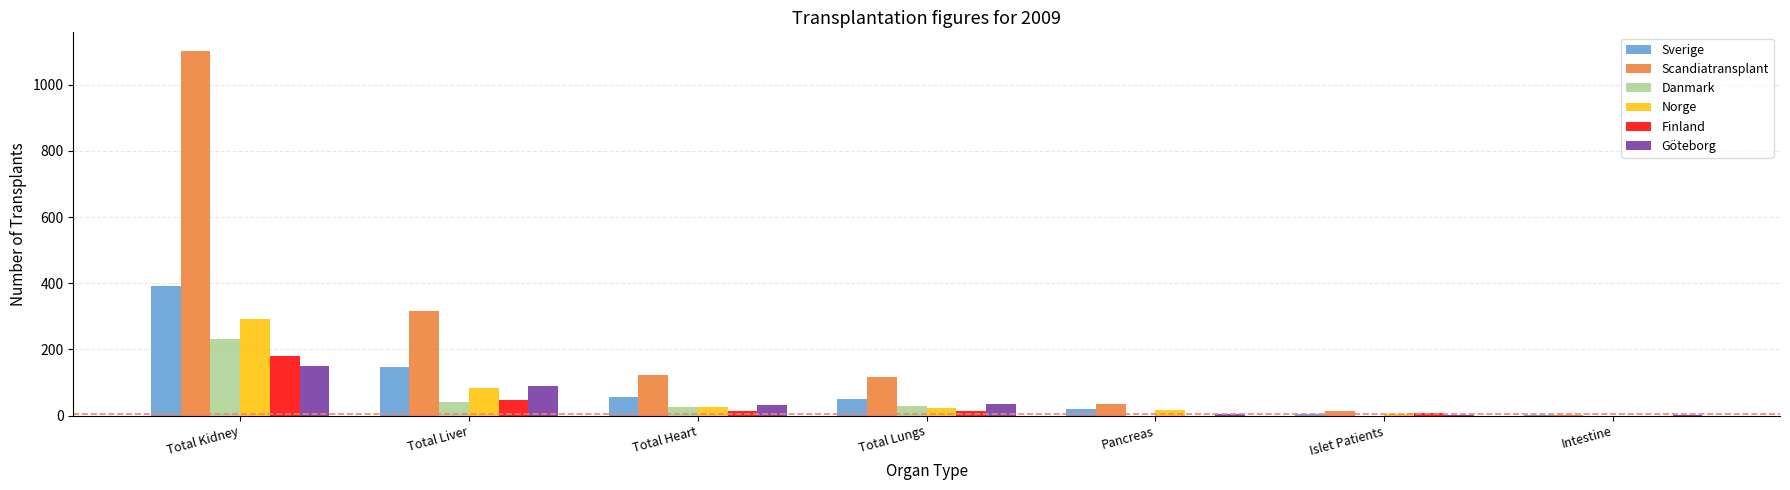

What is the total value across all series at Intestine?

6